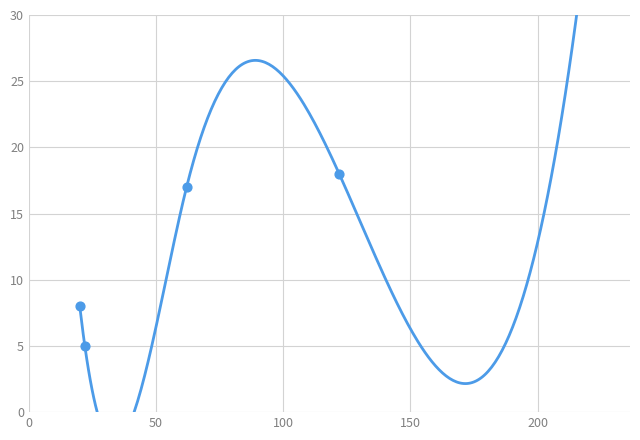

Which series reaches the maximum Y coordinate?

ВСЕГО